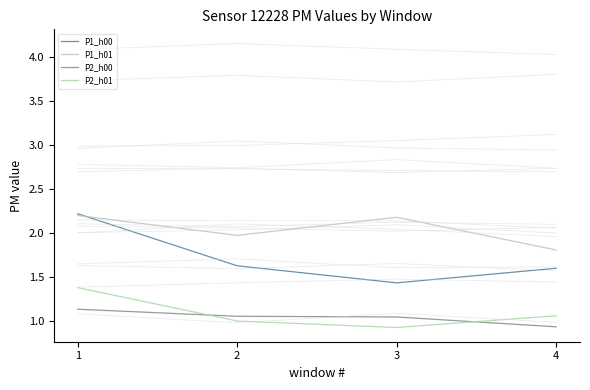

What is the difference between the highest and lowest values at 1?

1.1